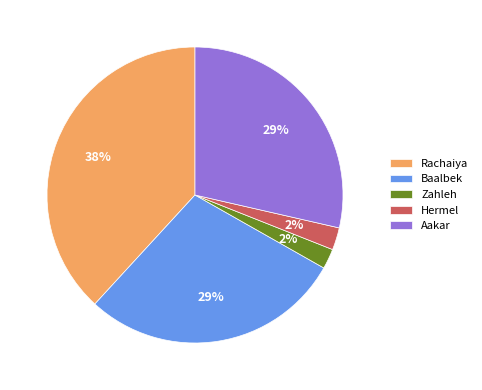

What is the largest slice in the pie chart?

Rachaiya